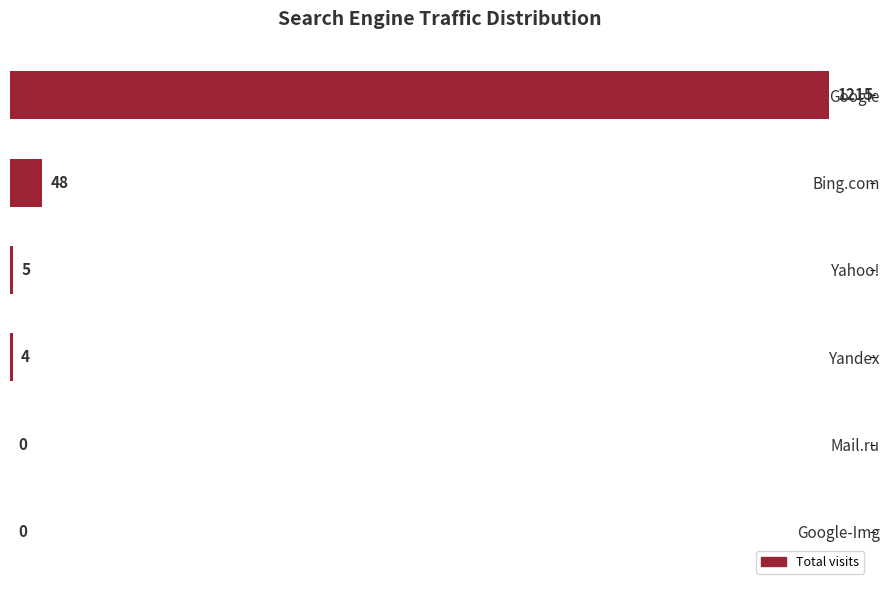

What is the sum of the values at Google-Img and Bing.com?

48